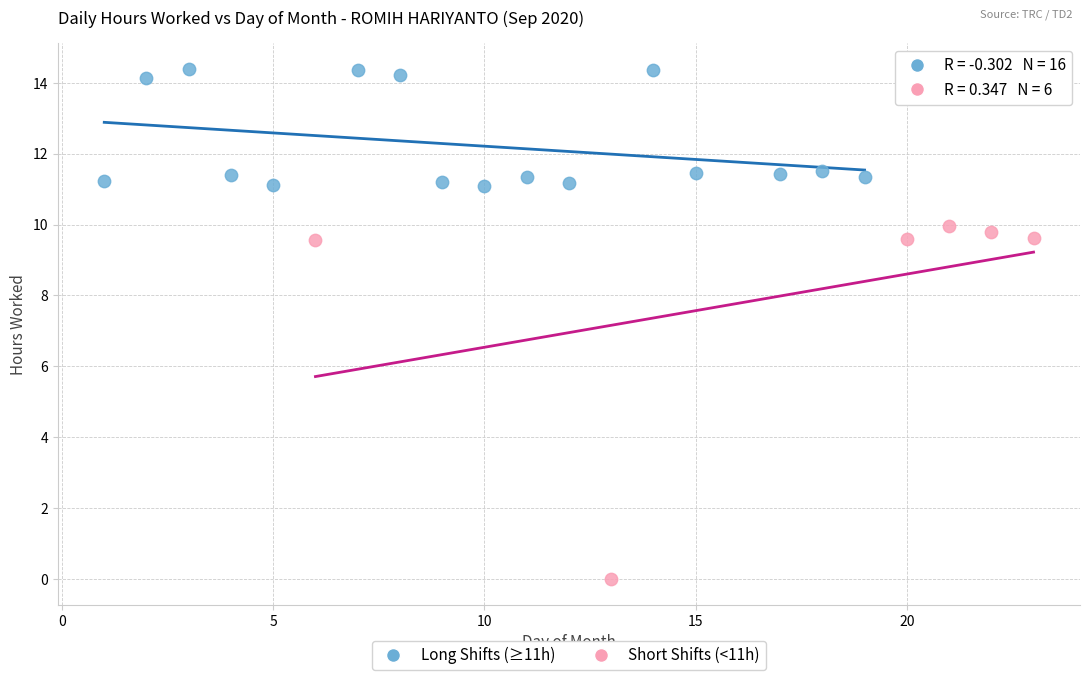

Which series reaches the maximum Y coordinate?

Long Shifts (≥11h)